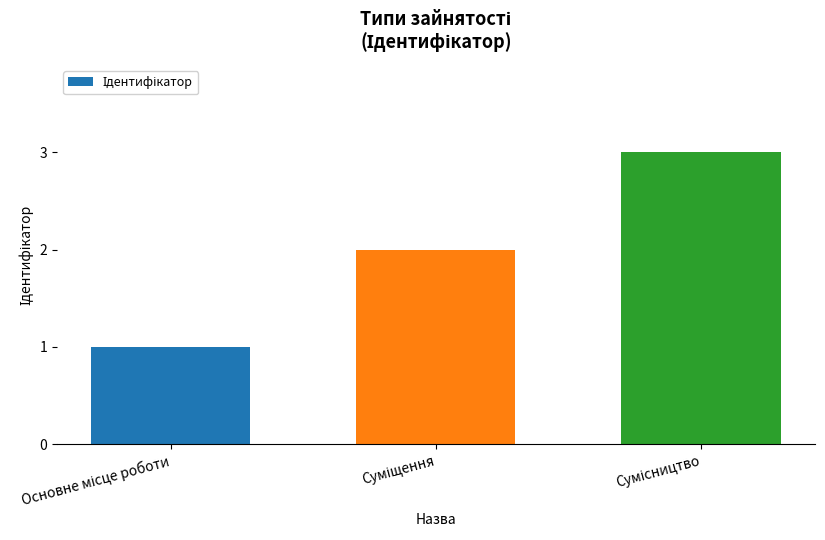

What is the greatest value displayed?

3